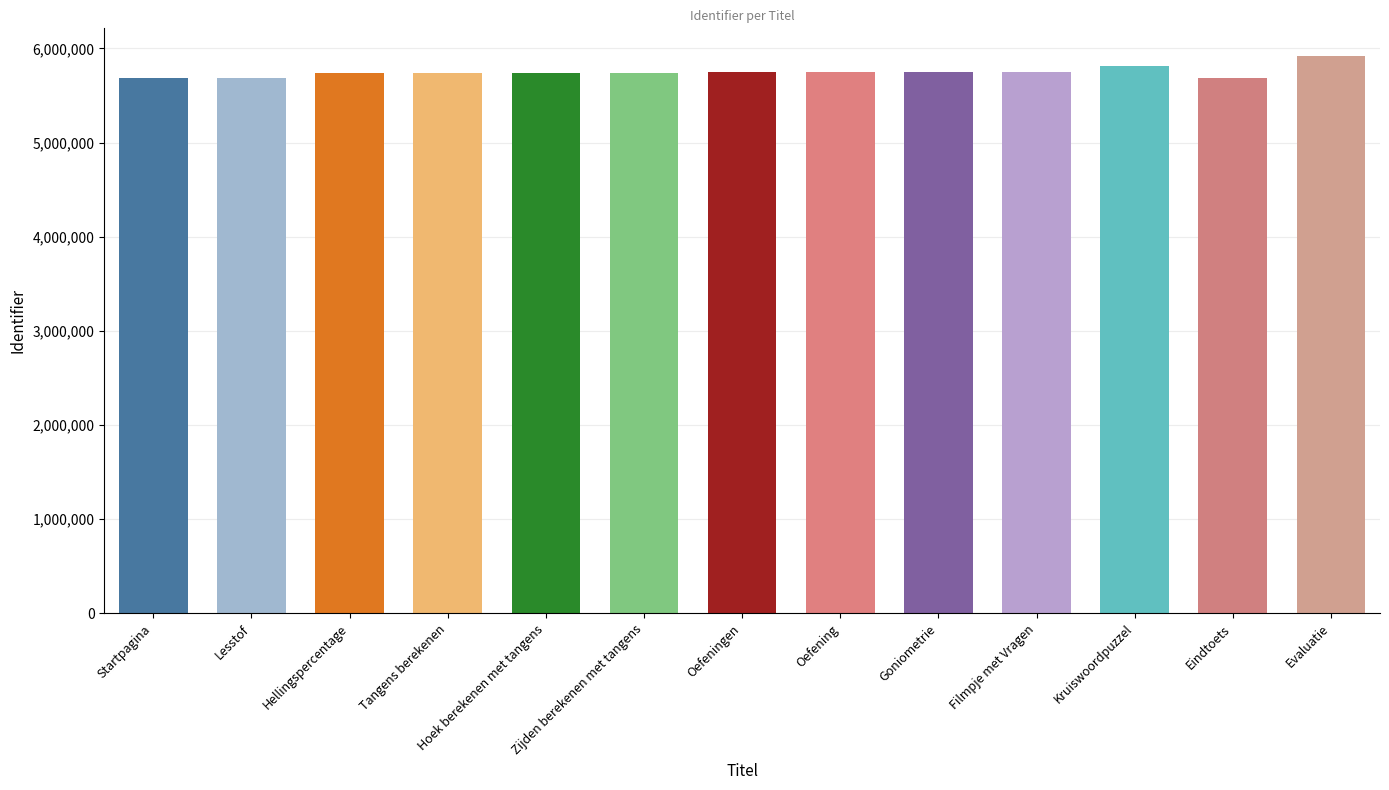

What is the label of the 8th bar from the right?

Zijden berekenen met tangens